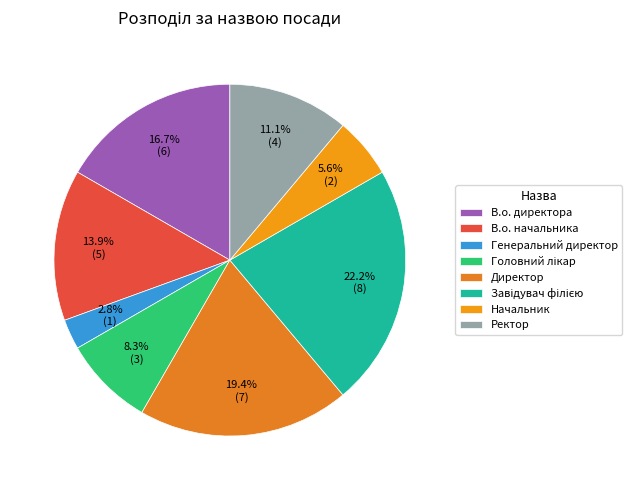

How many slices are in this pie chart?

8